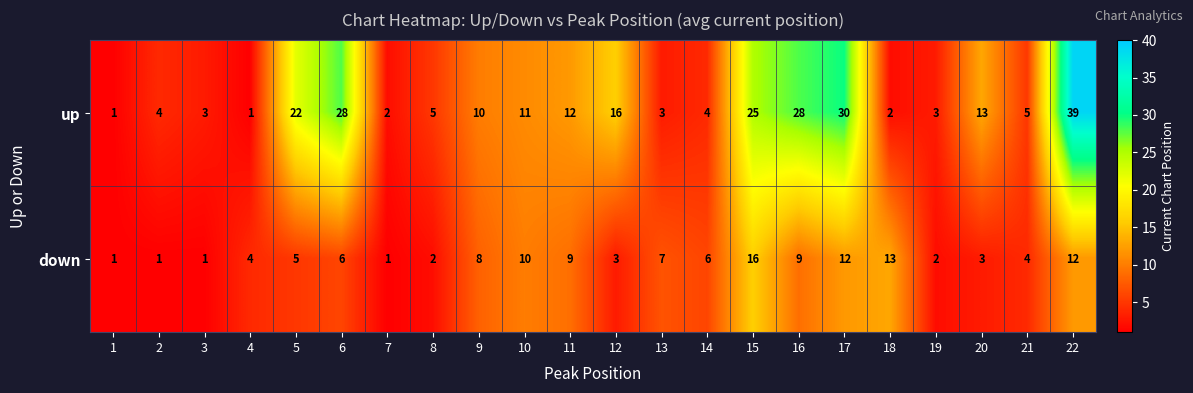

Which series changed the most between 14 and 19?

down